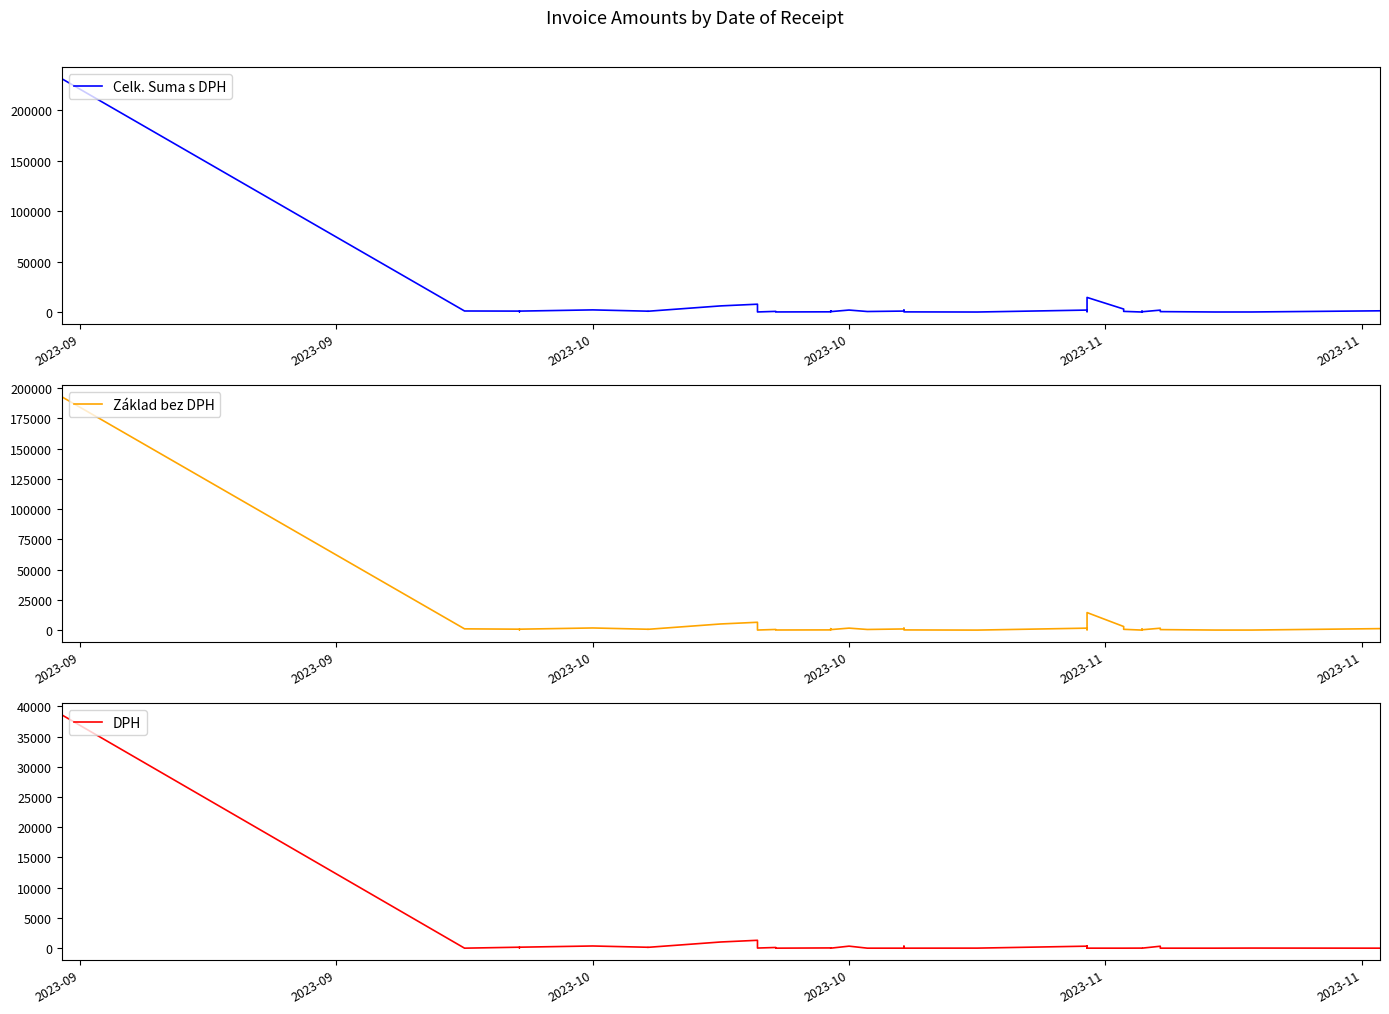

Reading left to right, transcribe all the data shown in this chart.

Celk. Suma s DPH: 231552.0	1070.5	960.0	720.0	288.0	960.0	2160.0	900.0	799.8	6138.0	7809.6	115.2	685.9	130.0	237.6	1230.0	450.0	2000.0	553.5	989.2	1900.8	179.1	51.9	1980.0	510.0	426.0	520.0	1000.0	2312.9	14529.6	3000.0	680.0	57.5	849.9	304.8	1927.0	450.0	74.8	91.3	1255.2
Základ bez DPH: 192960.0	1070.5	800.0	600.0	240.0	800.0	1800.0	750.0	666.5	5115.0	6508.0	96.0	571.6	130.0	198.0	1230.0	450.0	1666.7	553.5	989.2	1584.0	179.1	44.8	1650.0	425.0	355.0	520.0	1000.0	1927.5	14529.6	3000.0	680.0	47.9	849.9	304.8	1605.8	450.0	74.8	76.1	1255.2
DPH: 38592.0	0.0	160.0	120.0	48.0	160.0	360.0	150.0	133.3	1023.0	1301.6	19.2	114.3	0.0	39.6	0.0	0.0	333.3	0.0	0.0	316.8	0.0	7.1	330.0	85.0	71.0	0.0	0.0	385.5	0.0	0.0	0.0	9.6	0.0	0.0	321.2	0.0	0.0	15.2	0.0